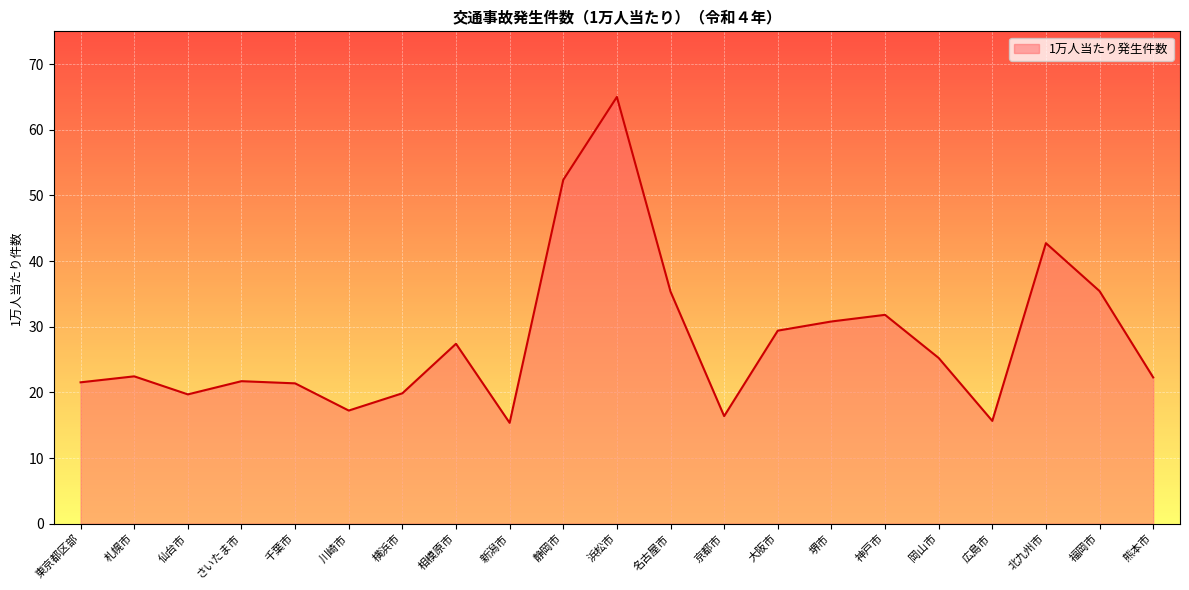

What is the sum of the values at 熊本市 and 相模原市?

49.7